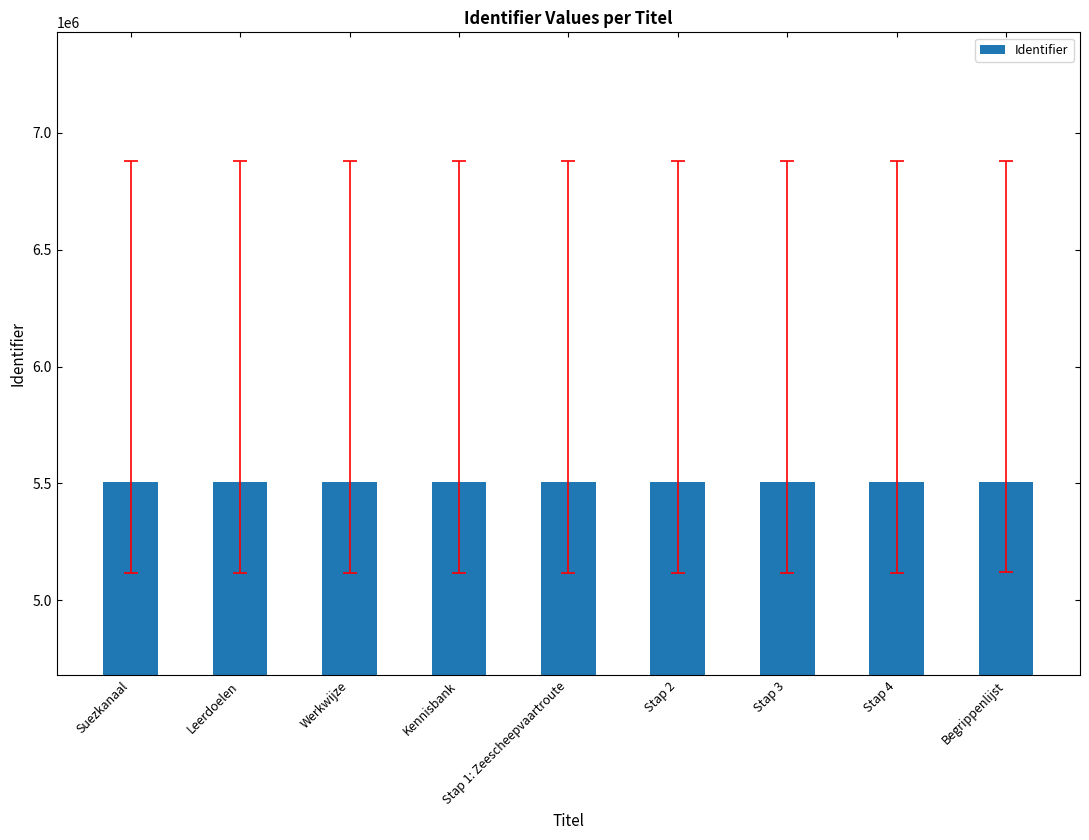

How many values are between 5503707 and 5503717?

5